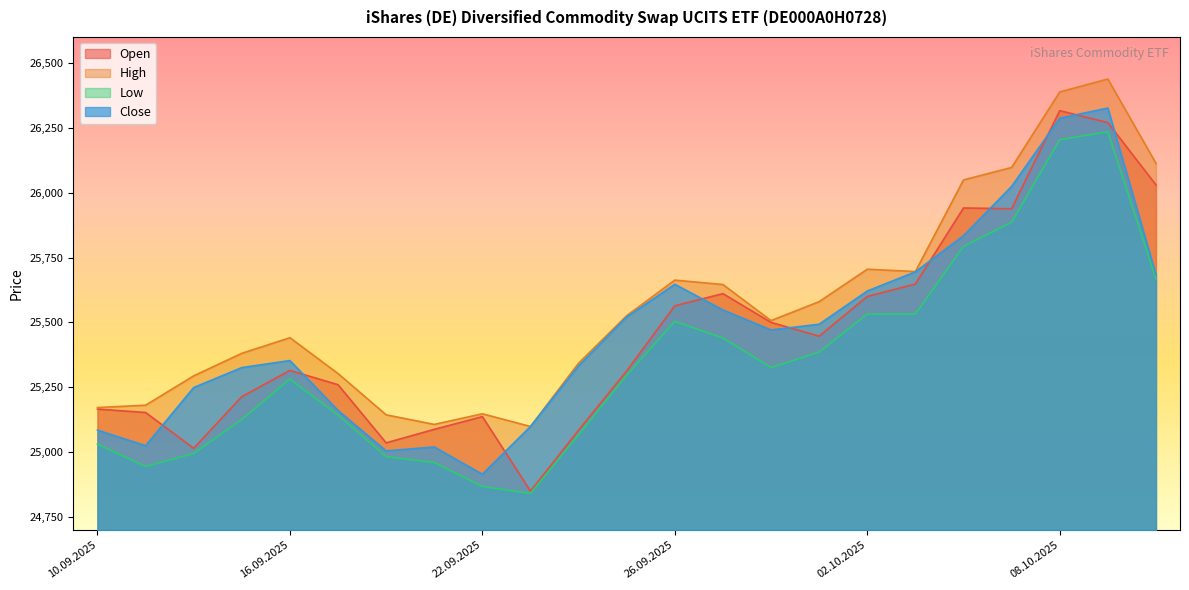

True or false: High has more than 0 points higher than both neighbors.

True